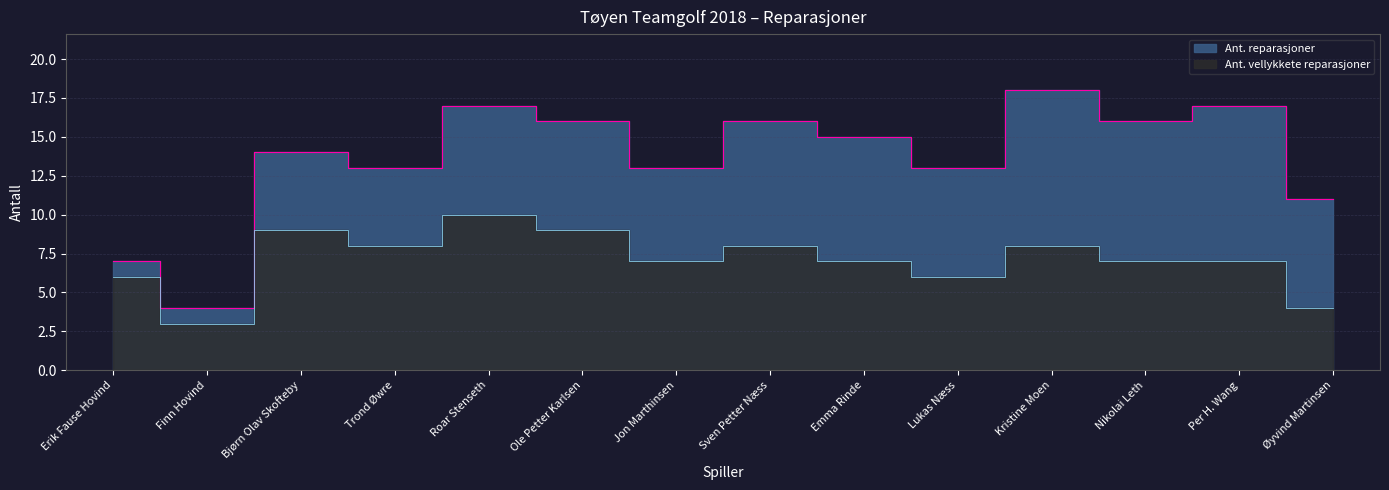

True or false: Ant. vellykkete reparasjoner has more than 0 points higher than both neighbors.

True